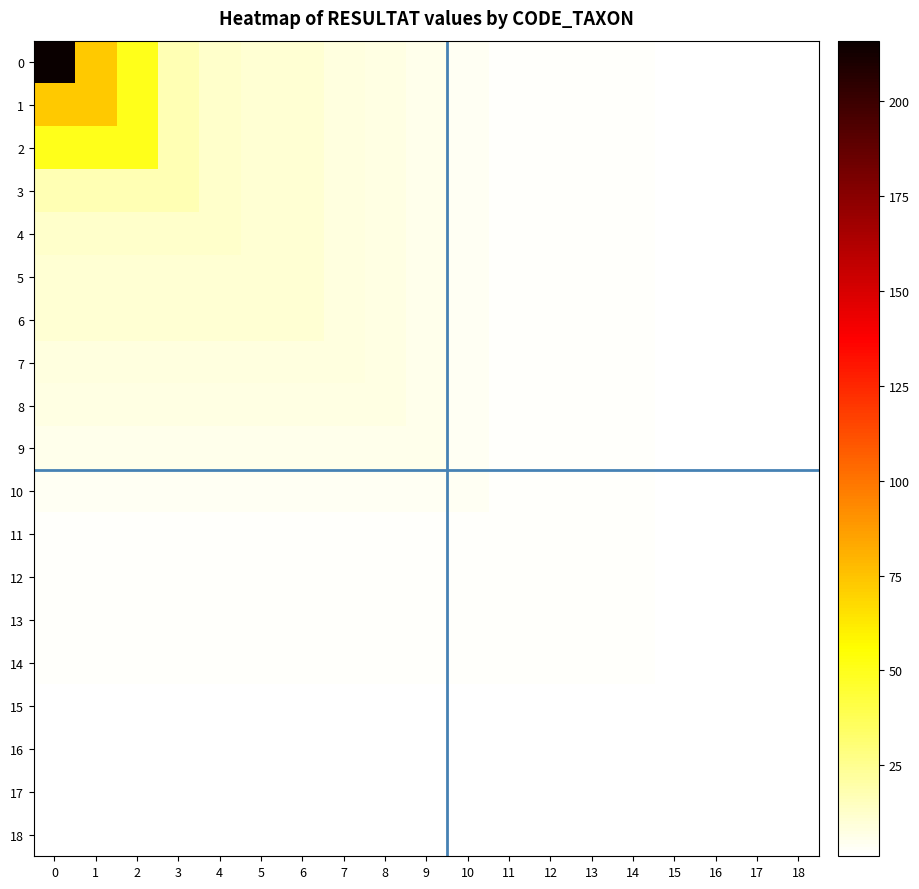

What is the spread (max minus min) of values at 3?

16